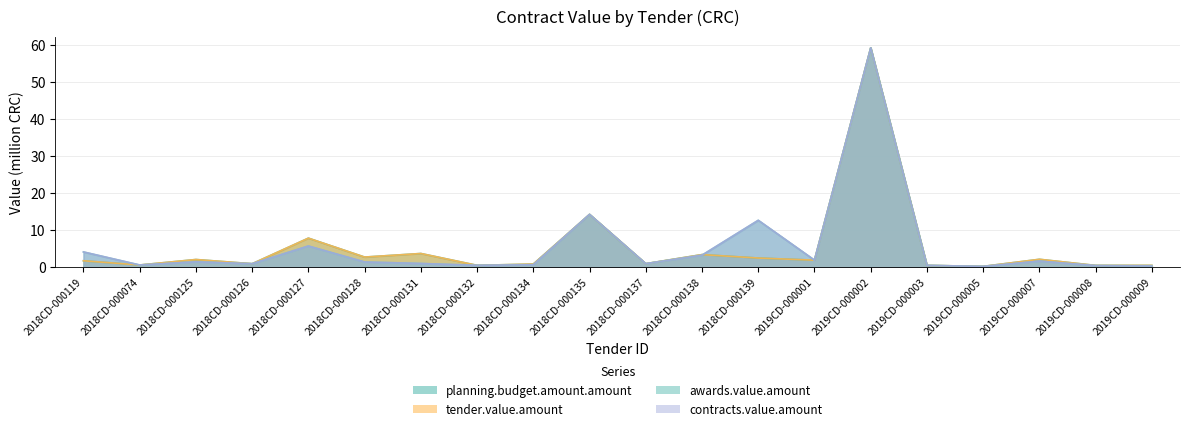

How many interior local valleys does the planning.budget.amount.amount series have?

8